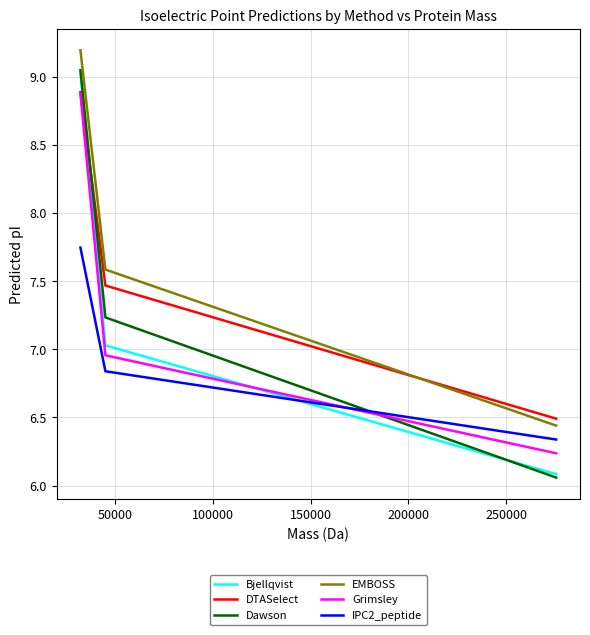

At how many categories does at least one series exceed 6?

3